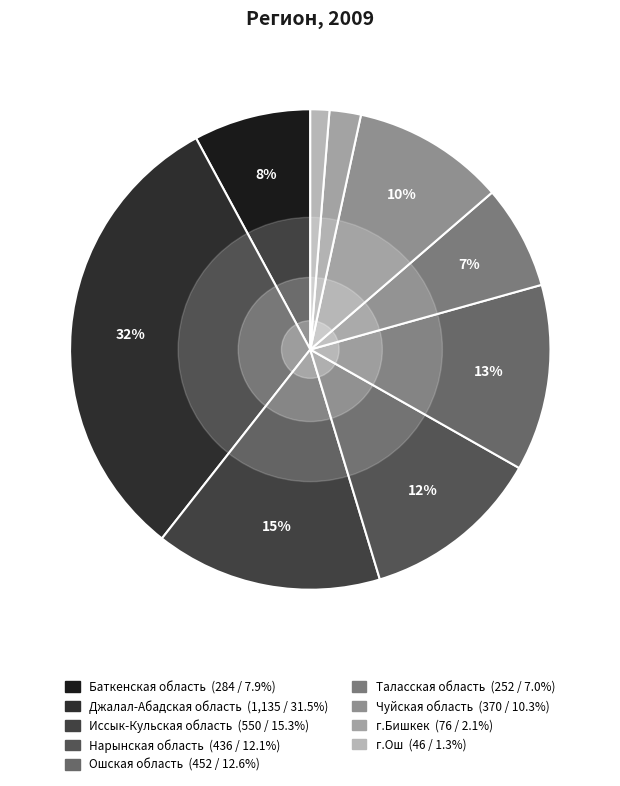

How many slices are in this pie chart?

9